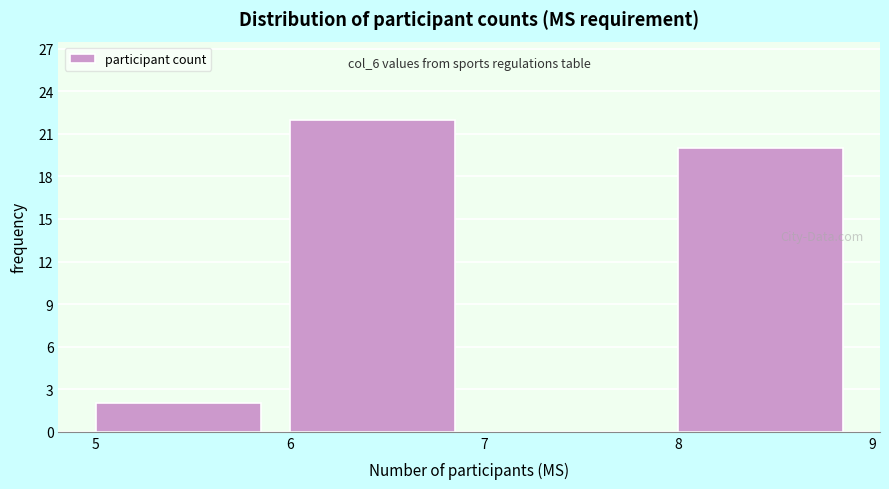

Which range on the x-axis has the tallest bar?

6 to 7